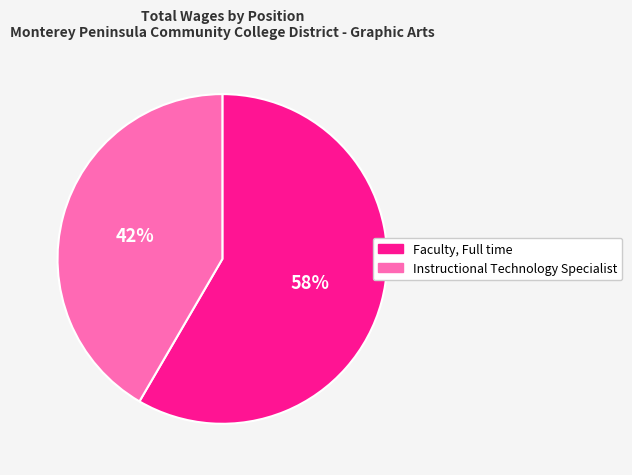

How many segments does this pie chart have?

2